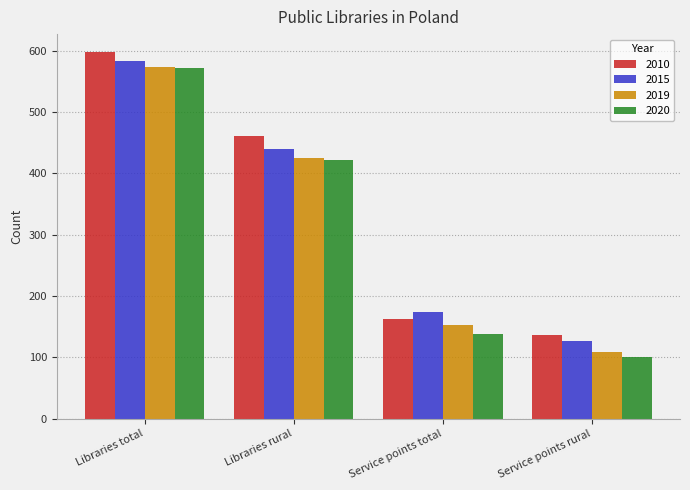

Reading right to left, what are all the values shown in this chart?

2010: 137	163	461	597
2015: 127	174	440	583
2019: 109	153	425	574
2020: 100	138	422	571